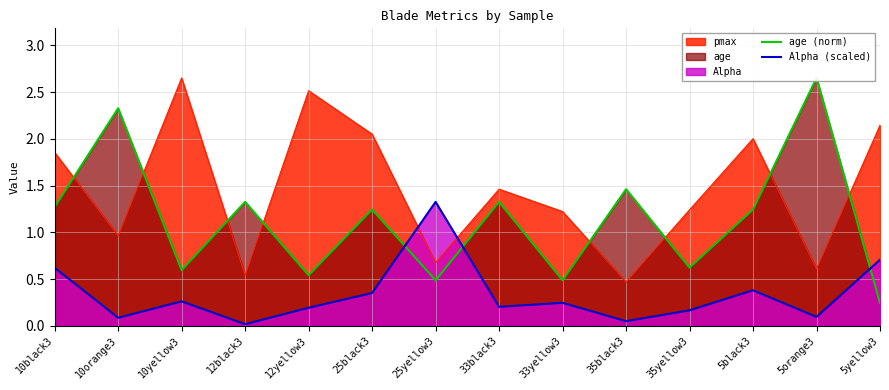

At which label does pmax first exceed 1?

10black3